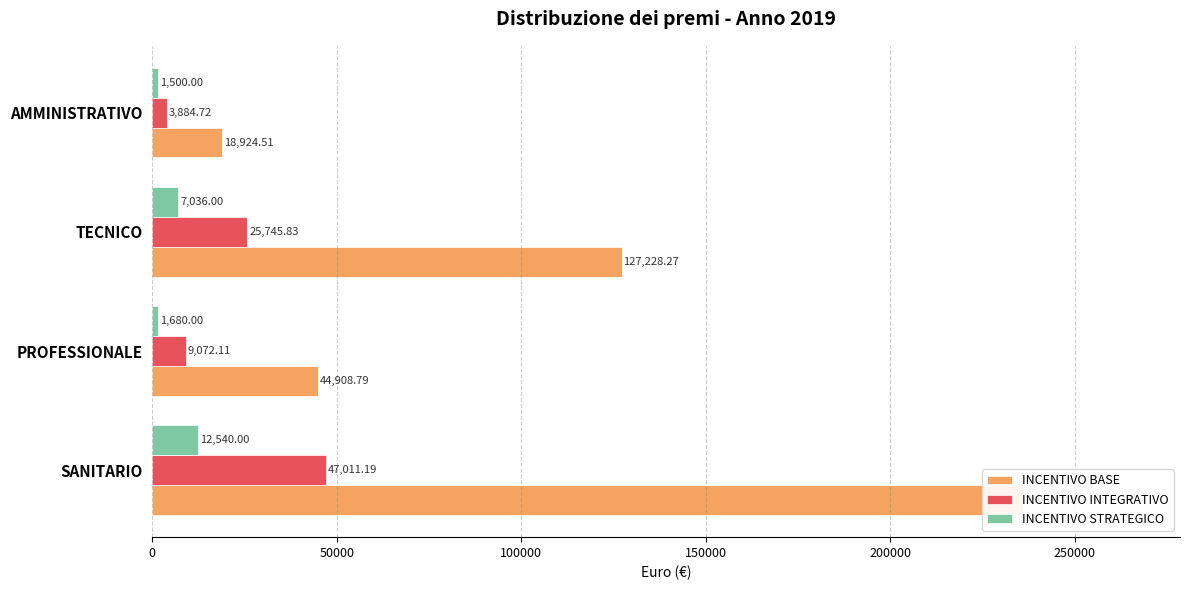

What is the difference between the maximum and minimum values in the INCENTIVO STRATEGICO series?

11040.0